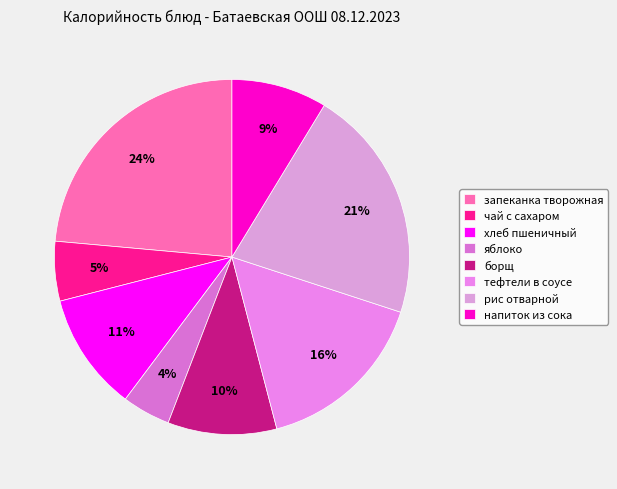

Rank the categories by value from lowest to highest.

яблоко, чай с сахаром, напиток из сока, борщ, хлеб пшеничный, тефтели в соусе, рис отварной, запеканка творожная